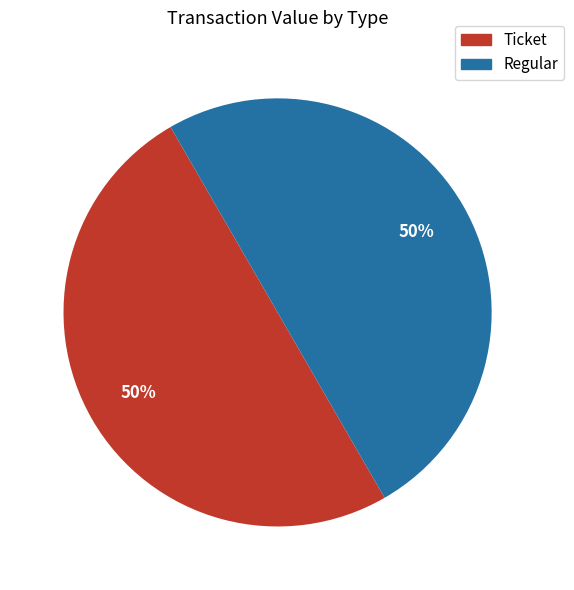

To the nearest percent, what is the average slice percentage?

50%